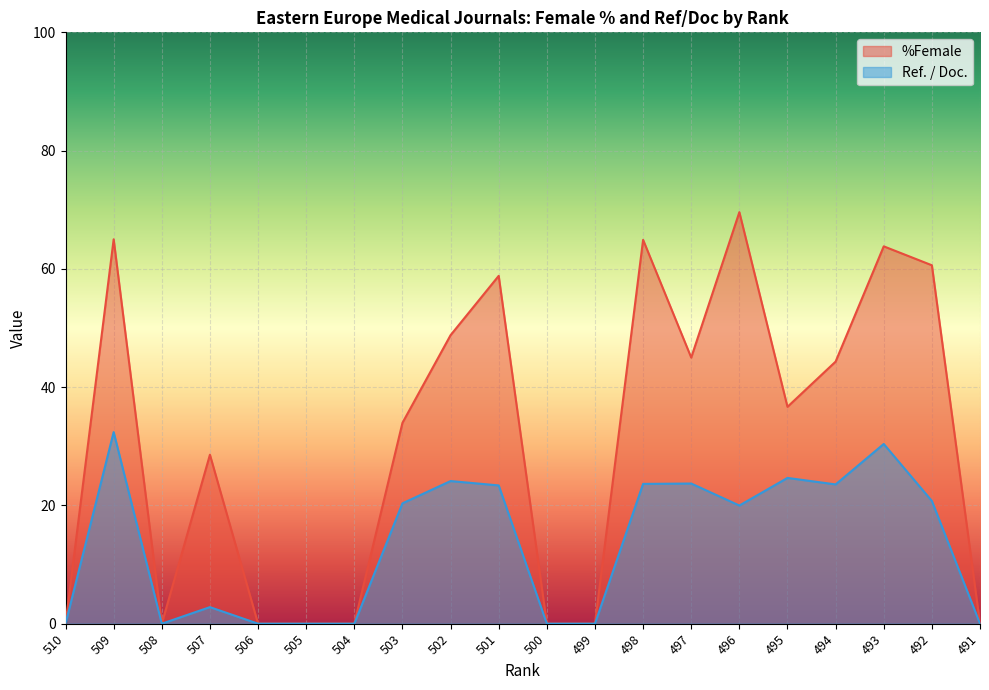

How many categories are shown in the chart?

20